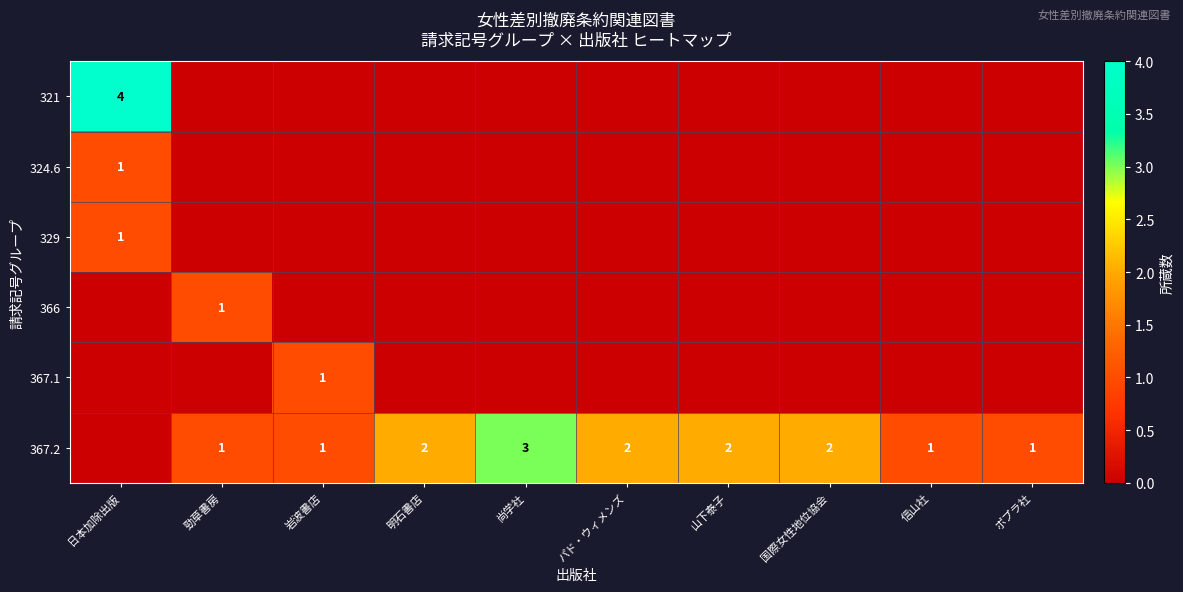

The value of 366 at 勁草書房 is 2. True or false?

False